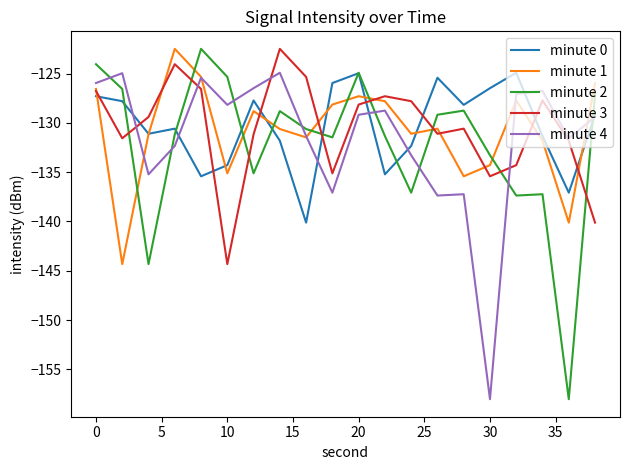

What is the maximum value for minute 1?

-122.5